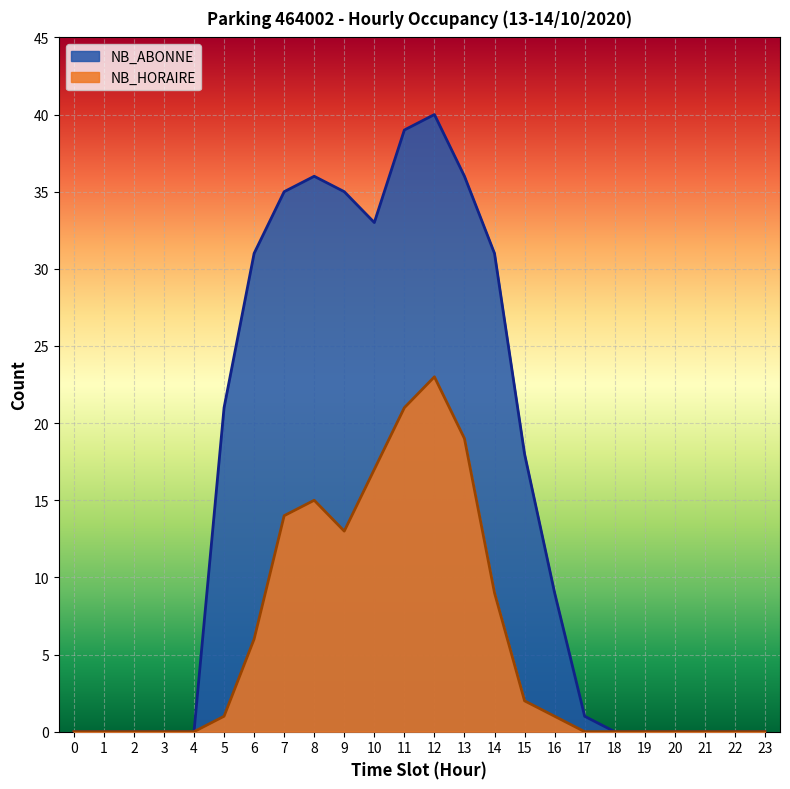

Count the number of data series in this chart.

2